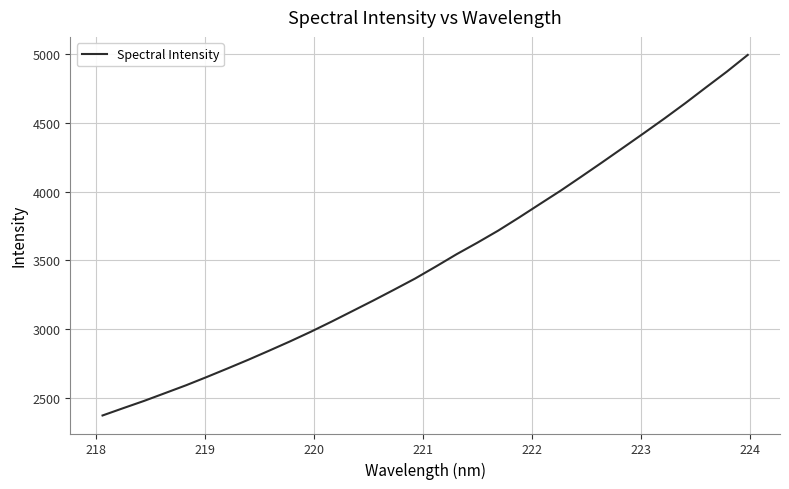

What is the difference between the maximum and minimum values?

2624.6